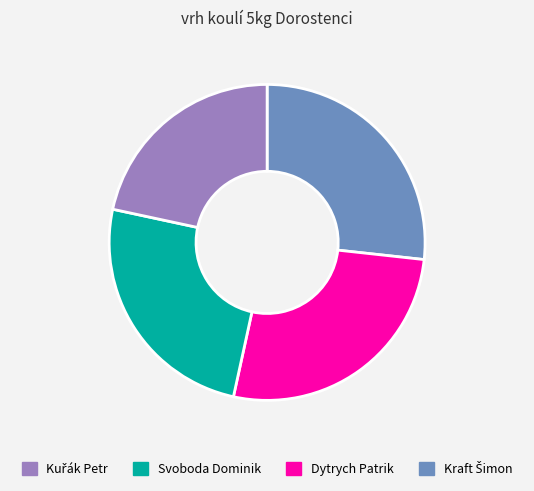

Is there a majority slice in this chart?

No